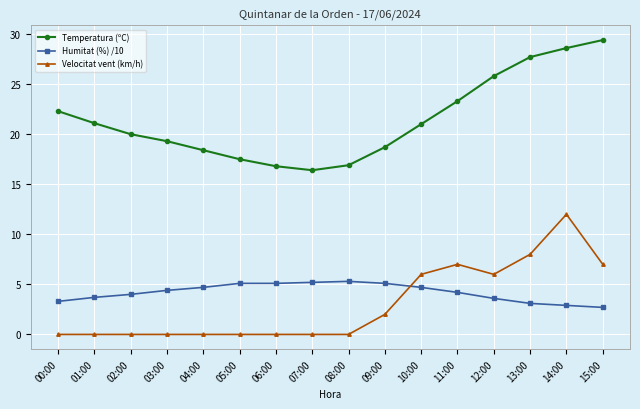

Count the number of data series in this chart.

3